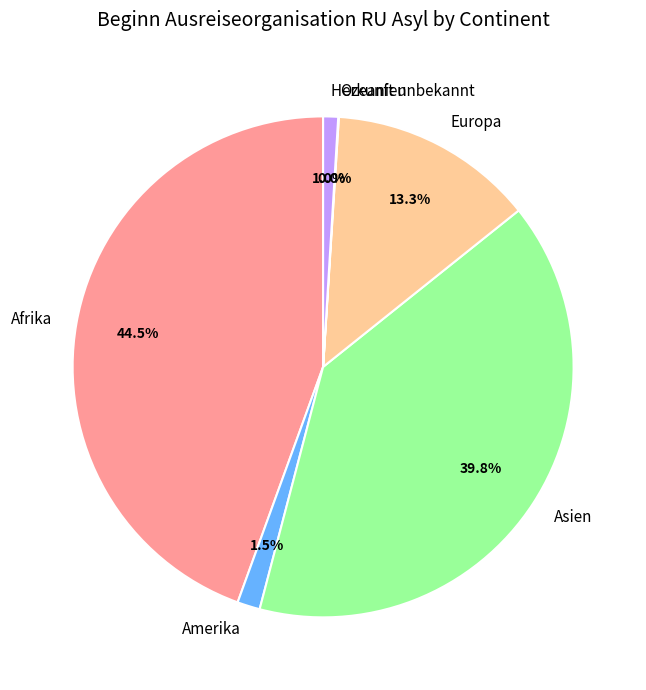

Is Herkunft unbekannt the majority of the pie?

No